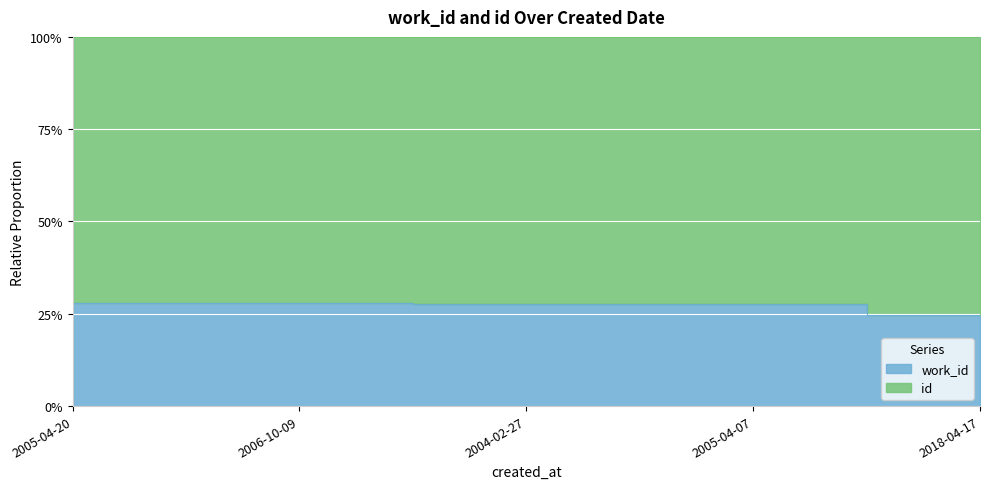

List the labels in order of value, smallest first.

2018-04-17, 2005-04-07, 2004-02-27, 2006-10-09, 2005-04-20